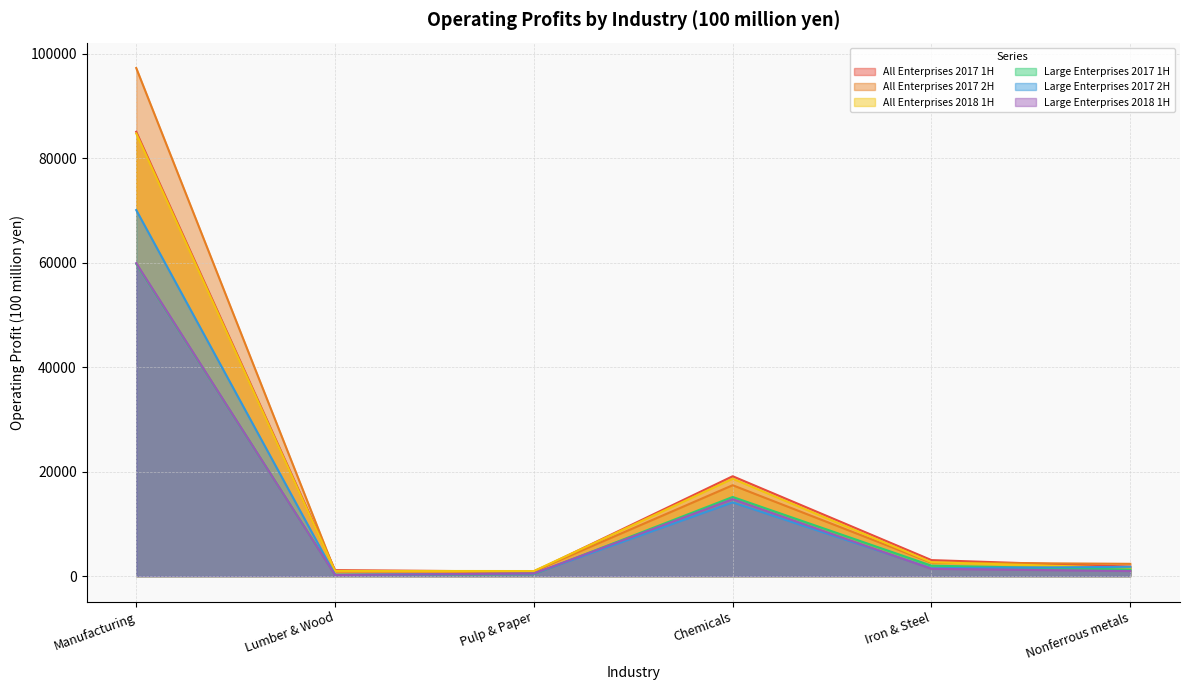

What is the value of the All Enterprises 2017 1H point at the 2nd from the left?

1160